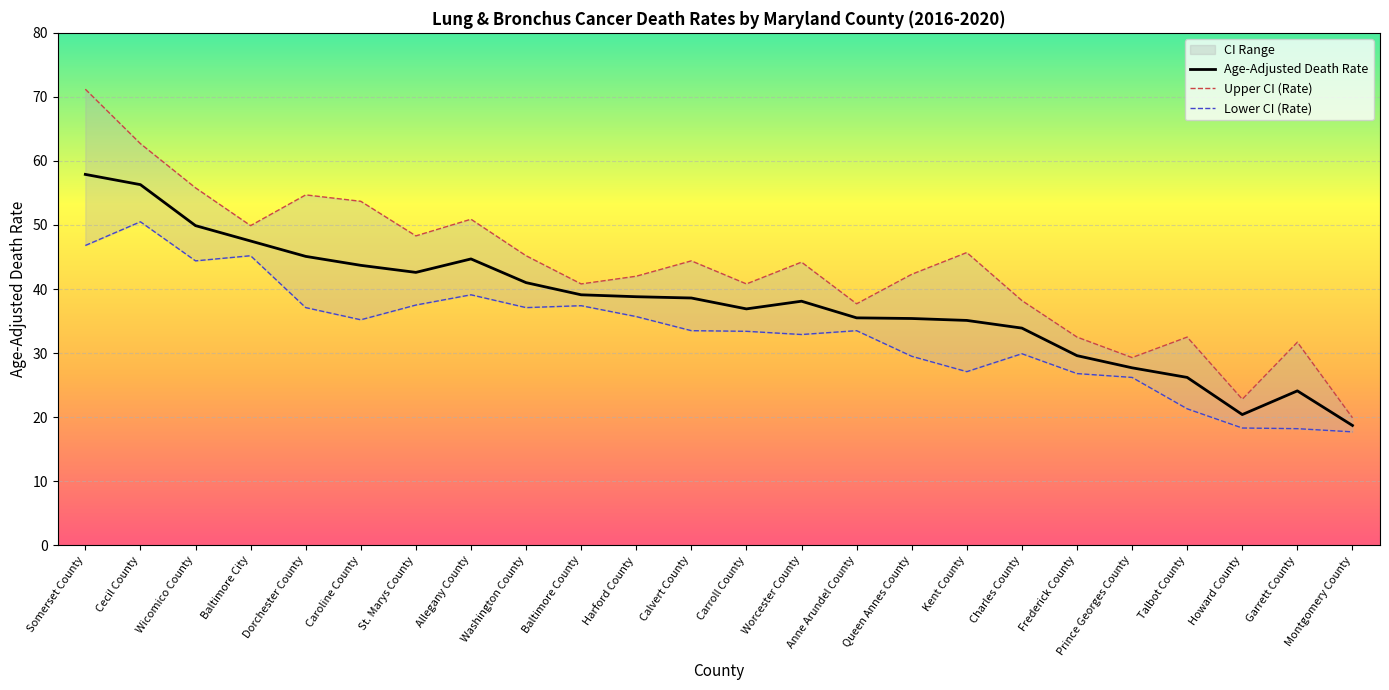

True or false: Upper CI (Rate) and Age-Adjusted Death Rate intersect in this chart.

False